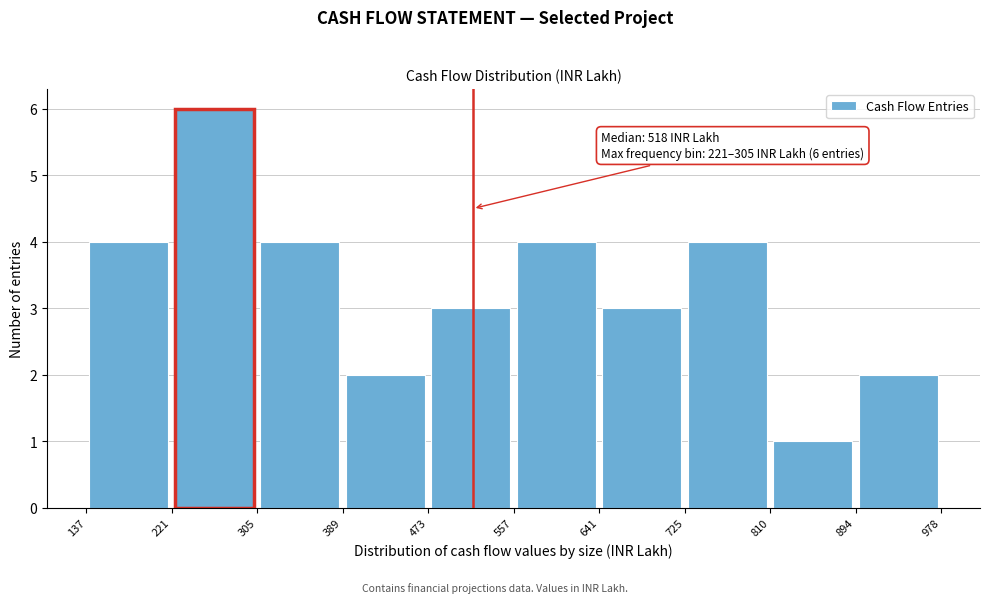

Which range on the x-axis has the tallest bar?

221 to 305